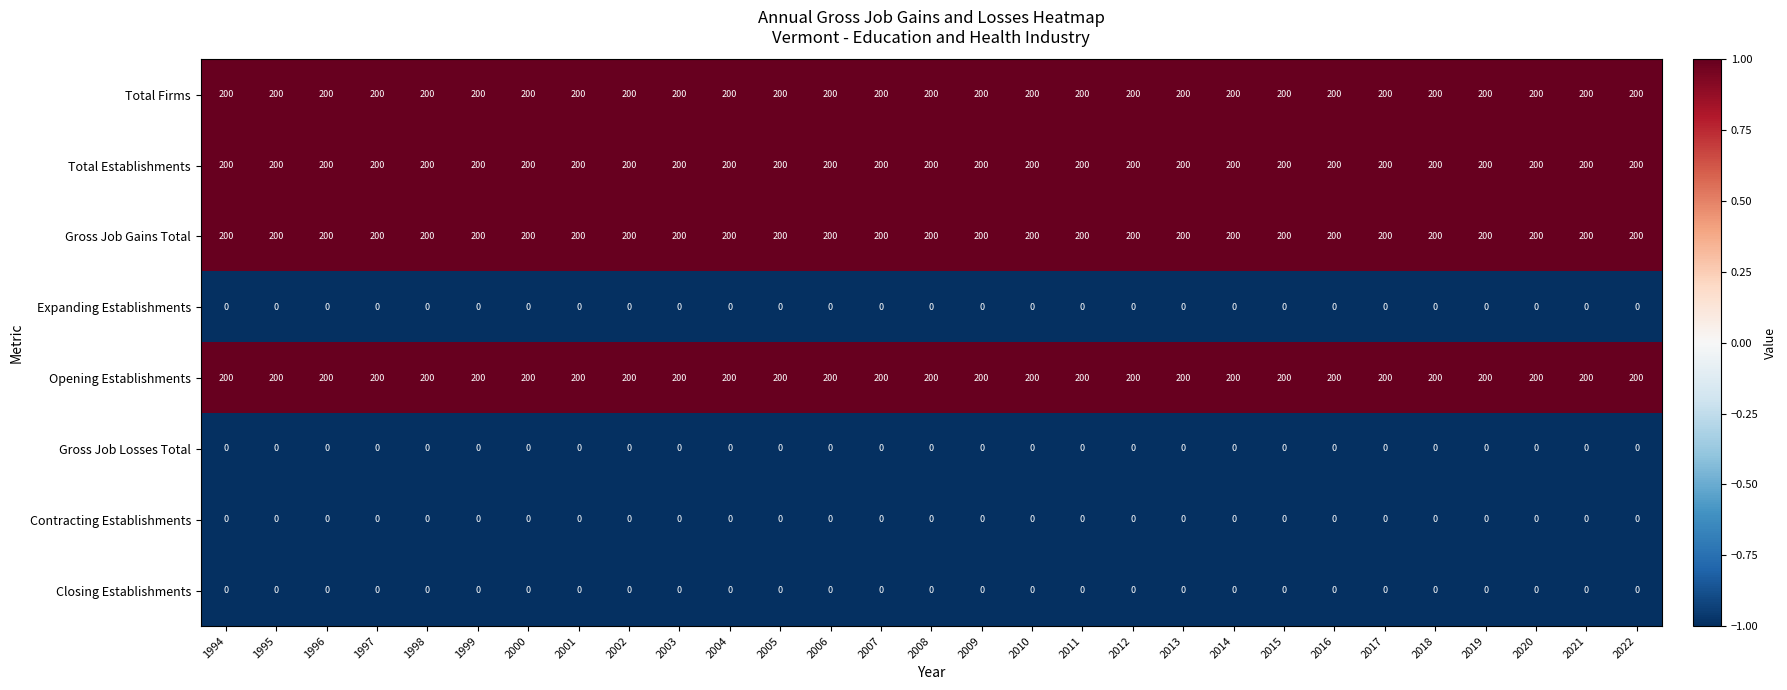

What is the lowest value of the Opening Establishments series?

200